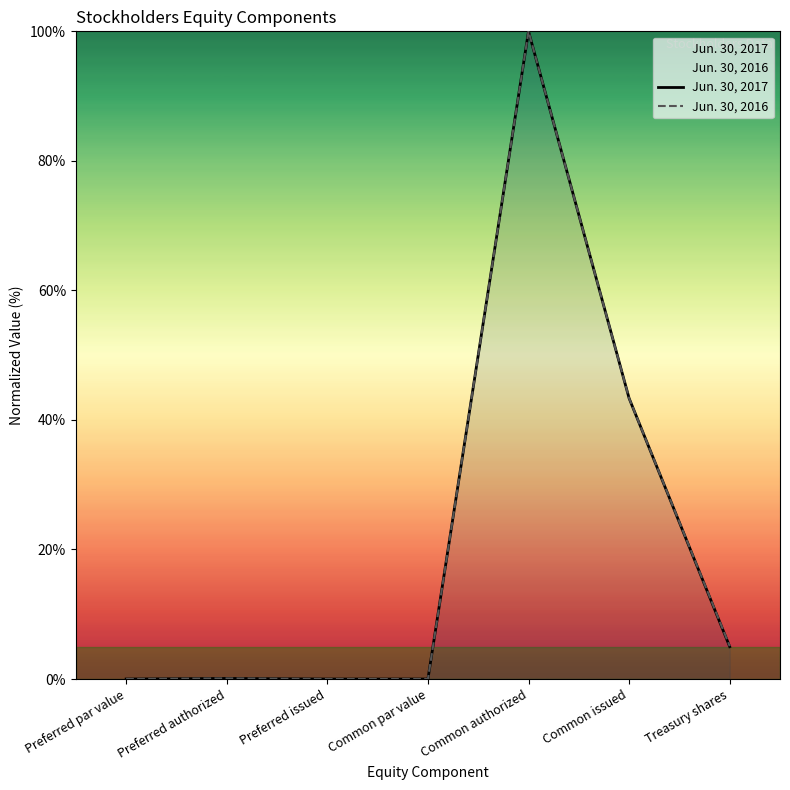

Where is the first local maximum for Jun. 30, 2017?

Preferred authorized